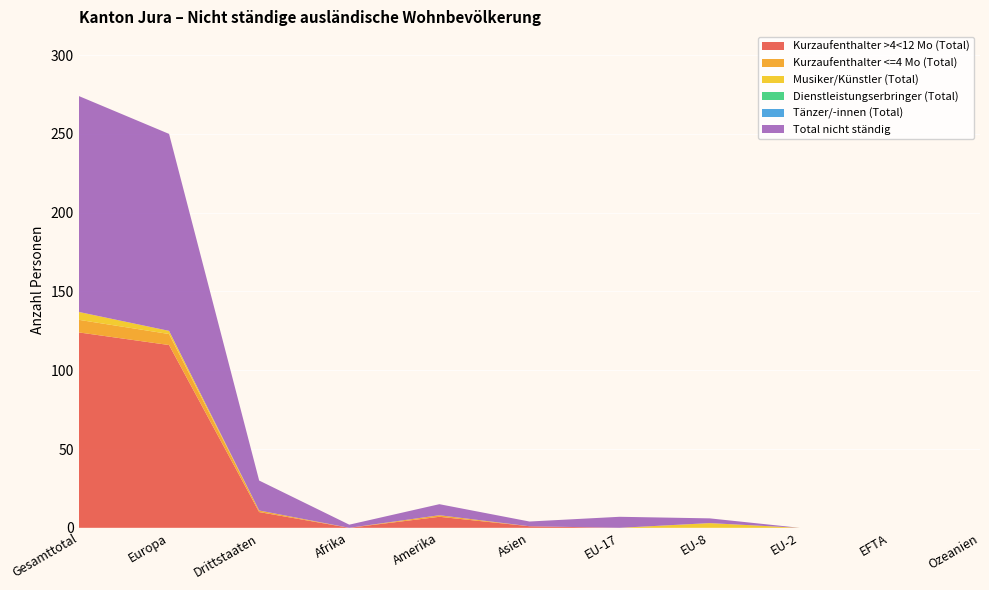

Reading left to right, extract all data points from this chart.

Kurzaufenthalter >4<12 Mo (Total): Gesamttotal=124	Europa=116	Drittstaaten=10	Afrika=0	Amerika=7	Asien=1	EU-17=0	EU-8=0	EU-2=0	EFTA=0	Ozeanien=0
Kurzaufenthalter <=4 Mo (Total): Gesamttotal=8	Europa=7	Drittstaaten=1	Afrika=0	Amerika=1	Asien=0	EU-17=0	EU-8=0	EU-2=0	EFTA=0	Ozeanien=0
Musiker/Künstler (Total): Gesamttotal=5	Europa=2	Drittstaaten=0	Afrika=0	Amerika=0	Asien=0	EU-17=0	EU-8=3	EU-2=0	EFTA=0	Ozeanien=0
Dienstleistungserbringer (Total): Gesamttotal=0	Europa=0	Drittstaaten=0	Afrika=0	Amerika=0	Asien=0	EU-17=0	EU-8=0	EU-2=0	EFTA=0	Ozeanien=0
Tänzer/-innen (Total): Gesamttotal=0	Europa=0	Drittstaaten=0	Afrika=0	Amerika=0	Asien=0	EU-17=0	EU-8=0	EU-2=0	EFTA=0	Ozeanien=0
Total nicht ständig: Gesamttotal=137	Europa=125	Drittstaaten=19	Afrika=2	Amerika=7	Asien=3	EU-17=7	EU-8=3	EU-2=0	EFTA=0	Ozeanien=0